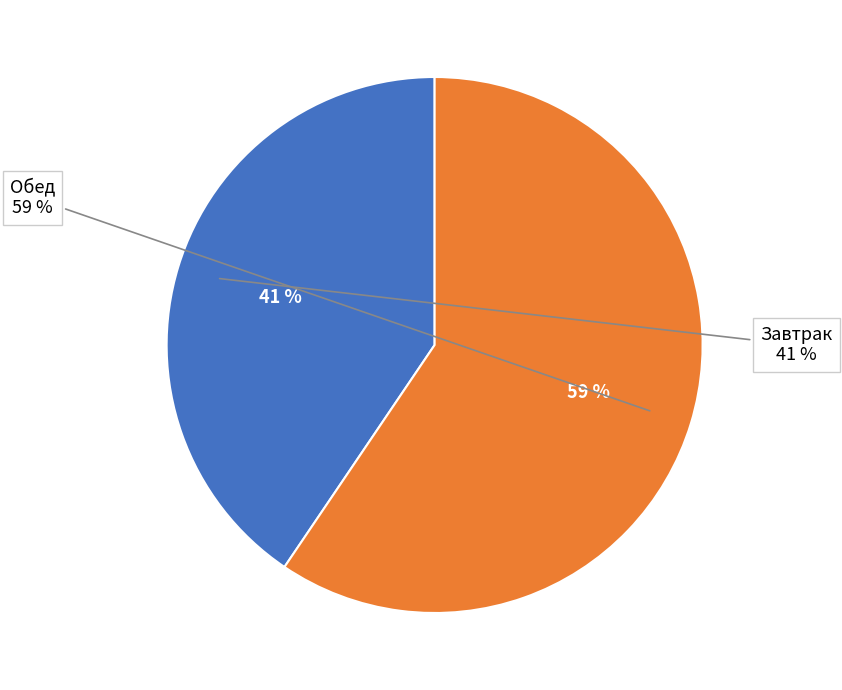

What portion of the pie excludes Завтрак?

59.5%